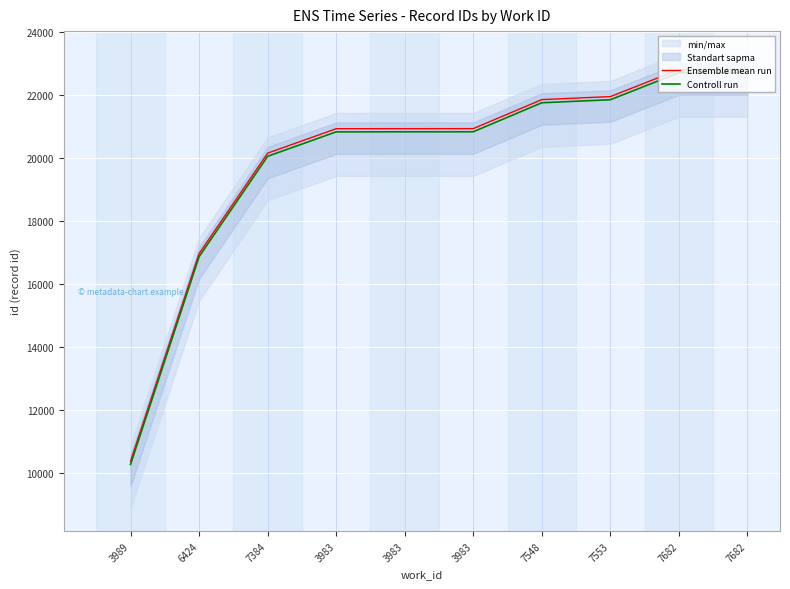

True or false: Ensemble mean run and Controll run intersect in this chart.

False